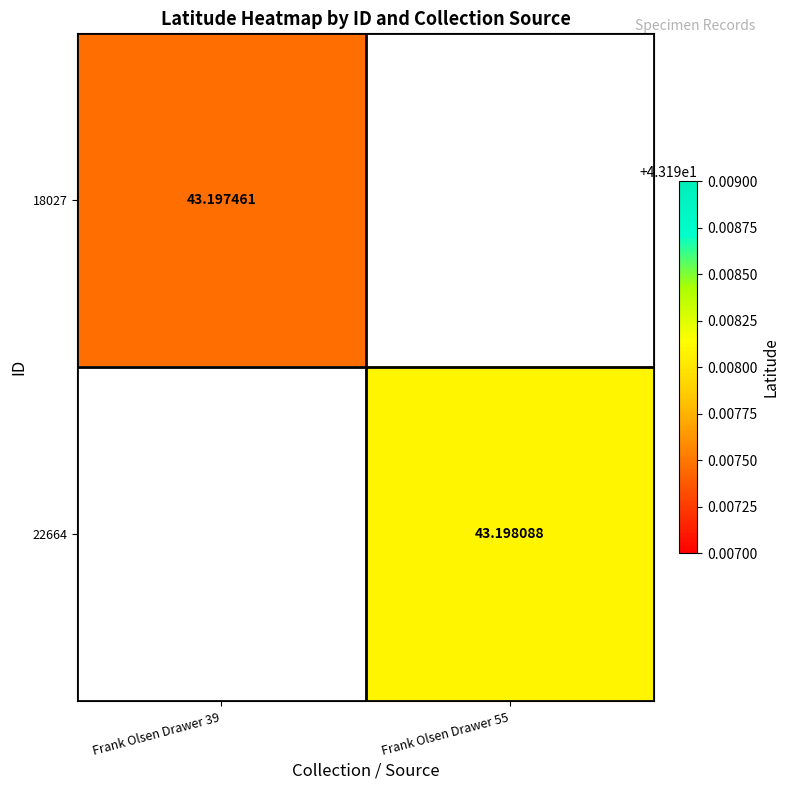

Is the value of 22664 at Frank Olsen Drawer 55 greater than the value of 18027 at Frank Olsen Drawer 39?

Yes